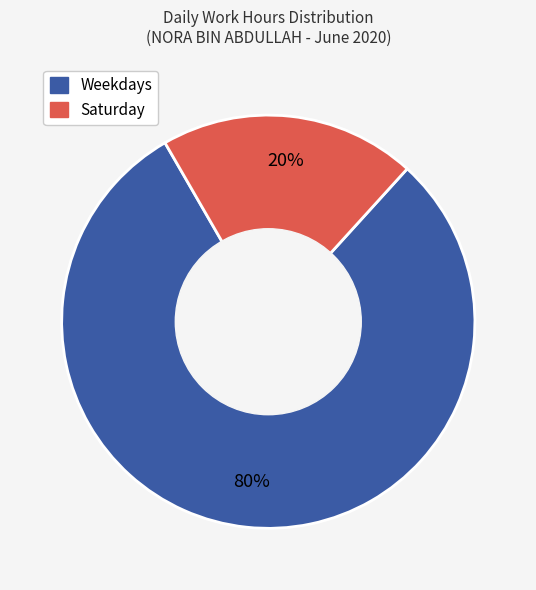

Does any single category account for the majority?

Yes